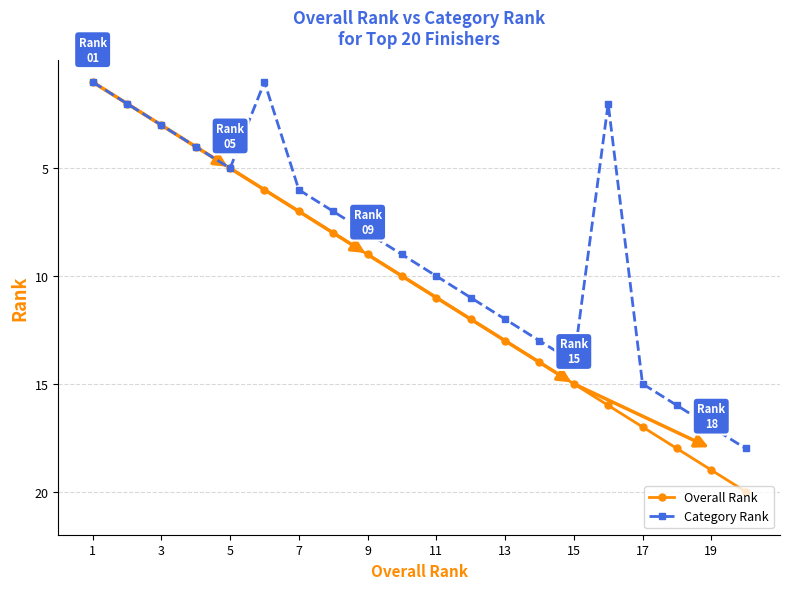

True or false: Overall Rank has more than 1 interior local peaks.

False